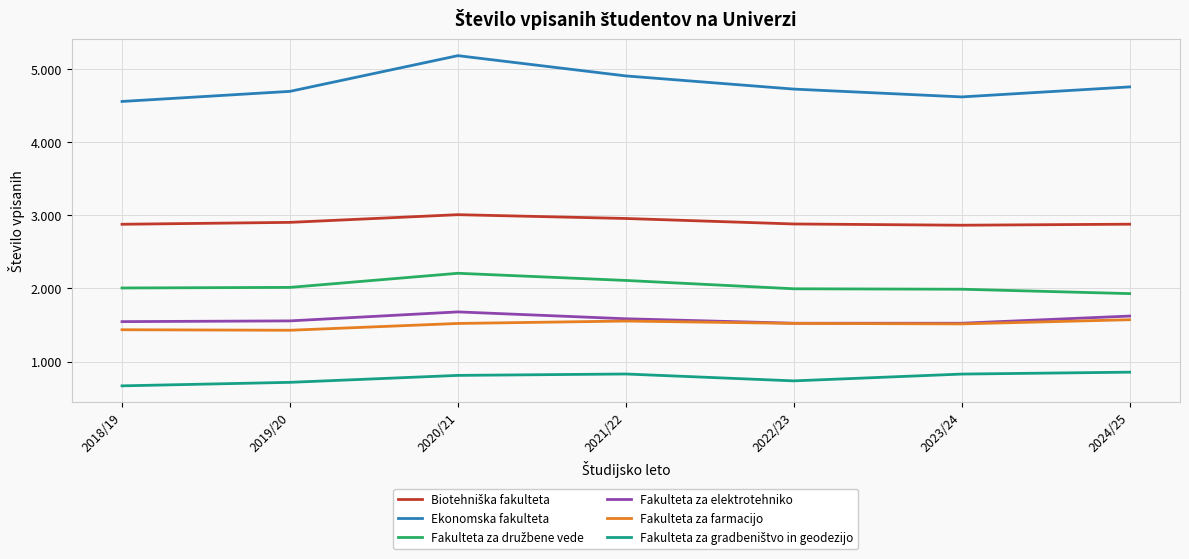

What is the average value of the Fakulteta za gradbeništvo in geodezijo series?

779